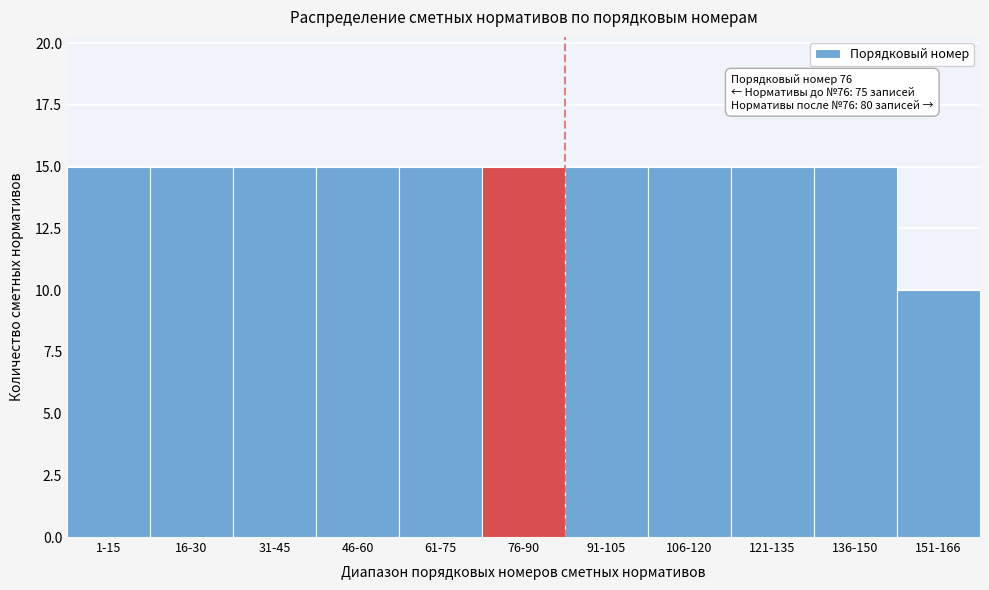

Reading left to right, transcribe all the data shown in this chart.

15	15	15	15	15	15	15	15	15	15	10